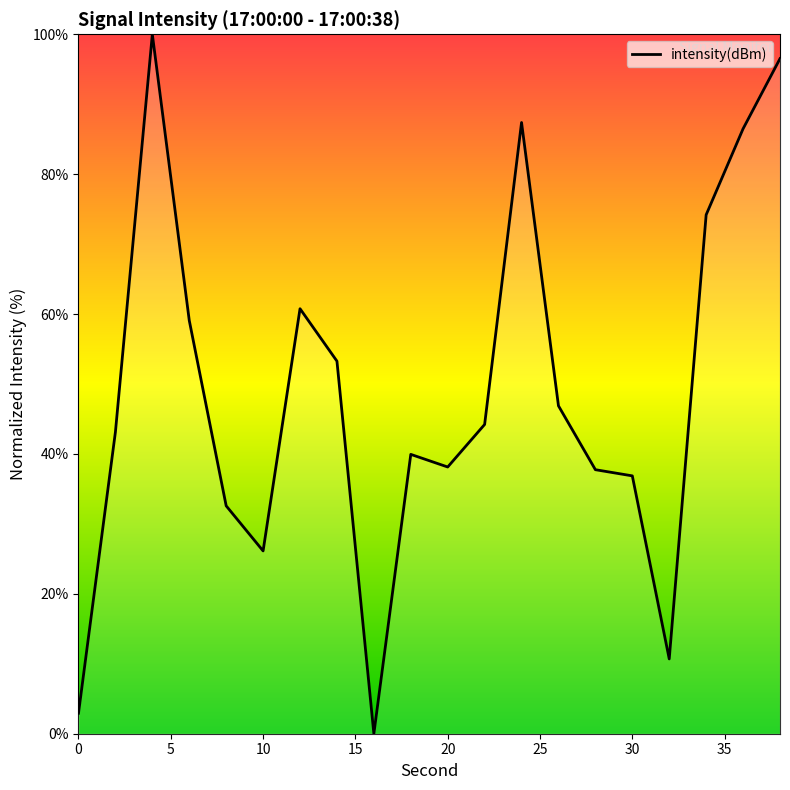

What is the difference between the maximum and minimum values?

100.0